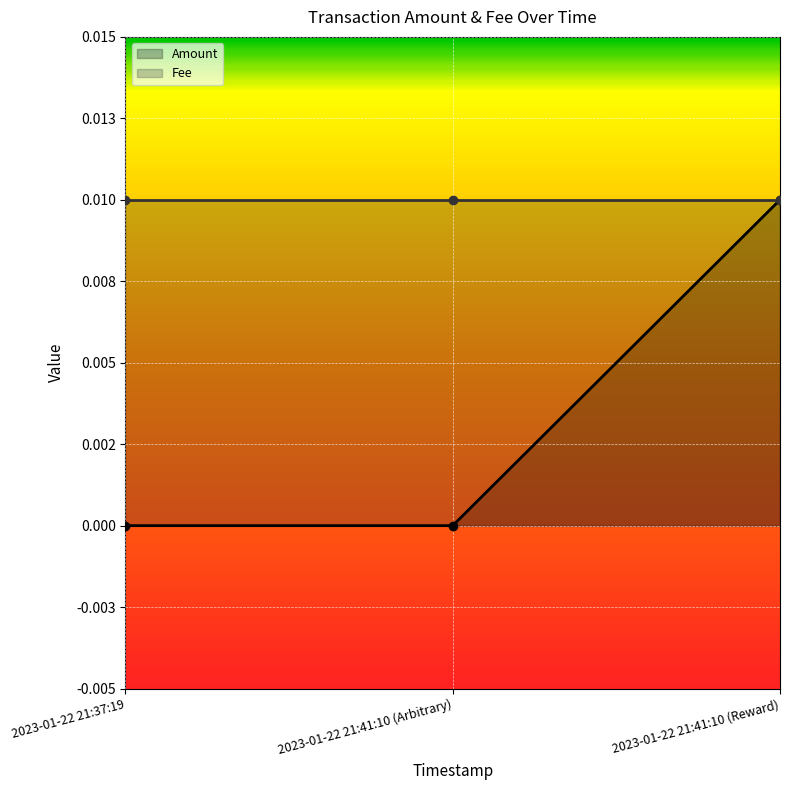

Between 2023-01-22 21:37:19 and 2023-01-22 21:41:10 (Reward), which is larger?

2023-01-22 21:41:10 (Reward)